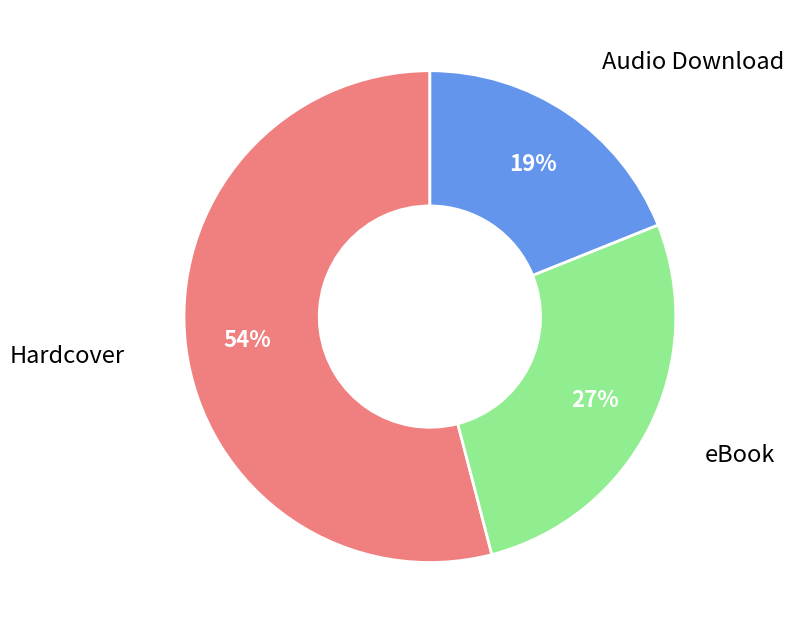

Combined, do Hardcover and eBook account for over 50%?

Yes